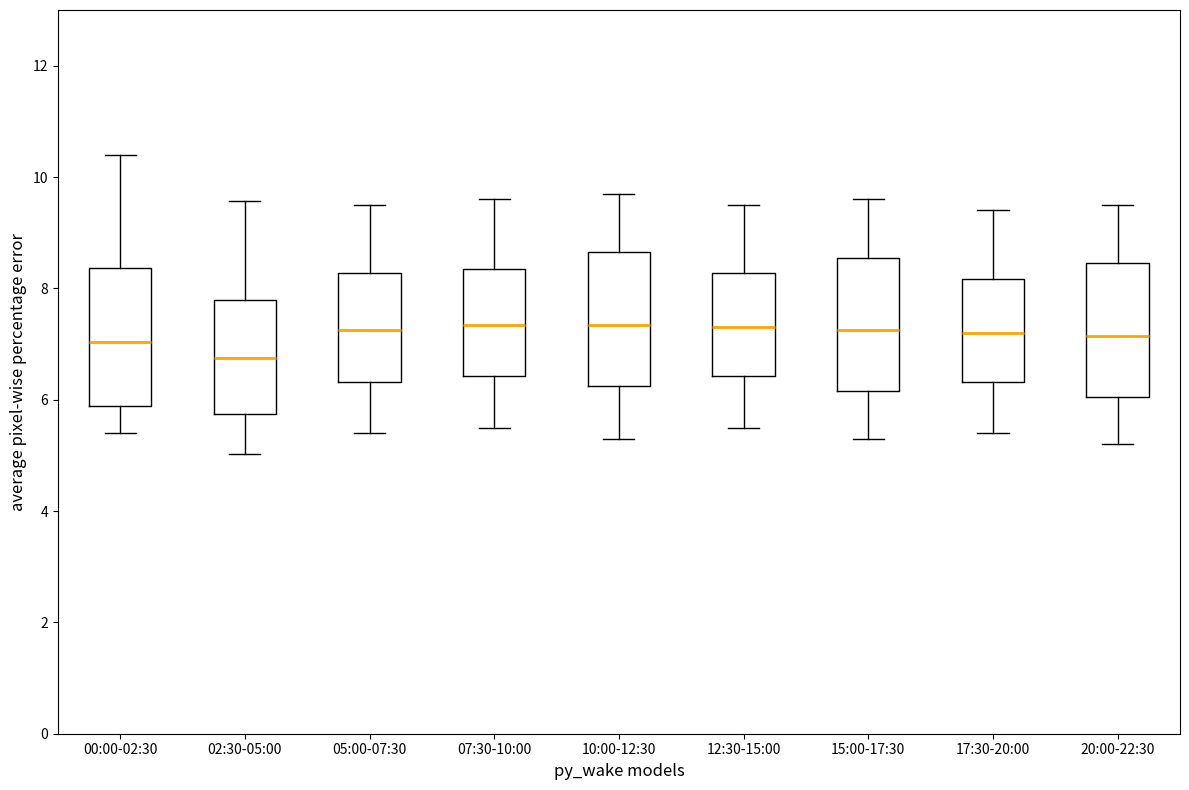

Reading left to right, read every box against the y-axis: the position of its median line, the range the box covers, and the ends of its whiskers. The values are not printed on the chart, so give them approximately, as read against the axis.

00:00-02:30: median 7.0, box 5.8 to 8.4, whiskers 5.4 to 10.4
02:30-05:00: median 6.8, box 5.8 to 7.8, whiskers 5.0 to 9.6
05:00-07:30: median 7.2, box 6.4 to 8.2, whiskers 5.4 to 9.6
07:30-10:00: median 7.4, box 6.4 to 8.4, whiskers 5.6 to 9.6
10:00-12:30: median 7.4, box 6.2 to 8.6, whiskers 5.4 to 9.8
12:30-15:00: median 7.4, box 6.4 to 8.2, whiskers 5.6 to 9.6
15:00-17:30: median 7.2, box 6.2 to 8.6, whiskers 5.4 to 9.6
17:30-20:00: median 7.2, box 6.4 to 8.2, whiskers 5.4 to 9.4
20:00-22:30: median 7.2, box 6.0 to 8.4, whiskers 5.2 to 9.6